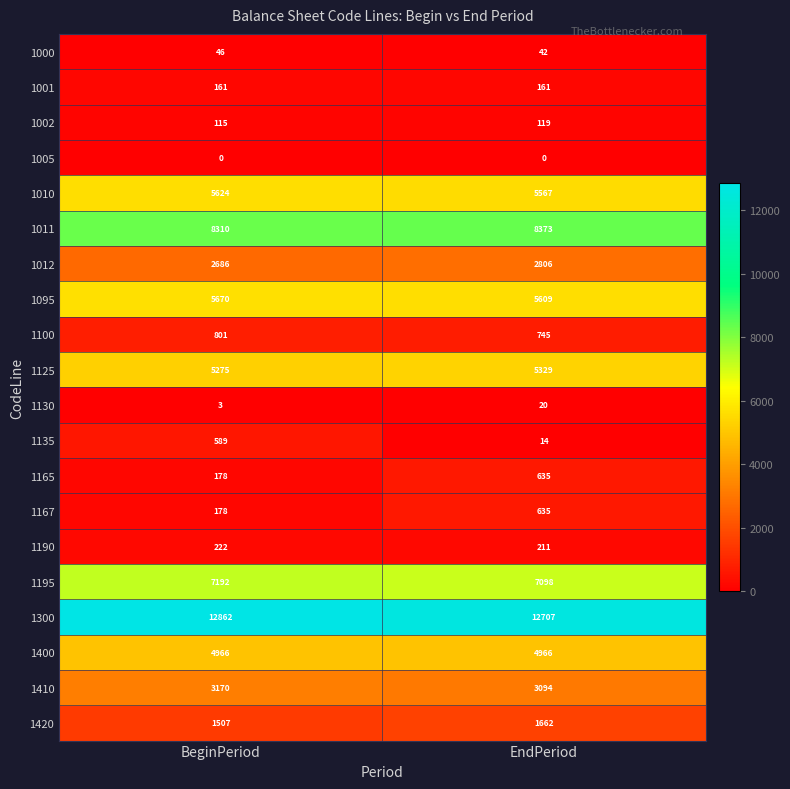

At how many categories does at least one series exceed 3?

2